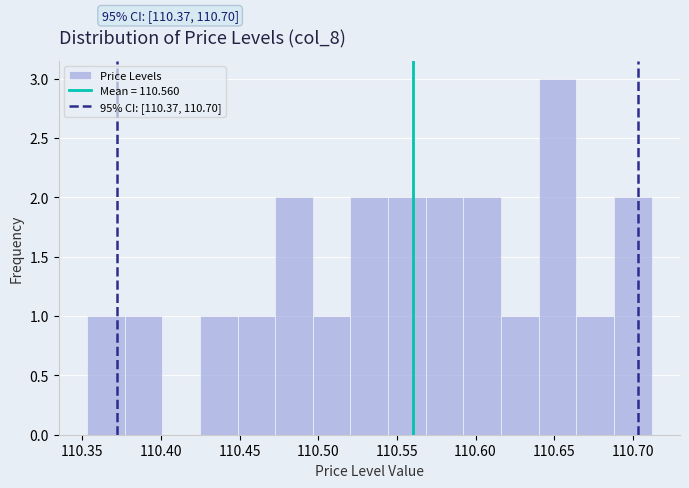

Which range on the x-axis has the tallest bar?

110.640 to 110.665